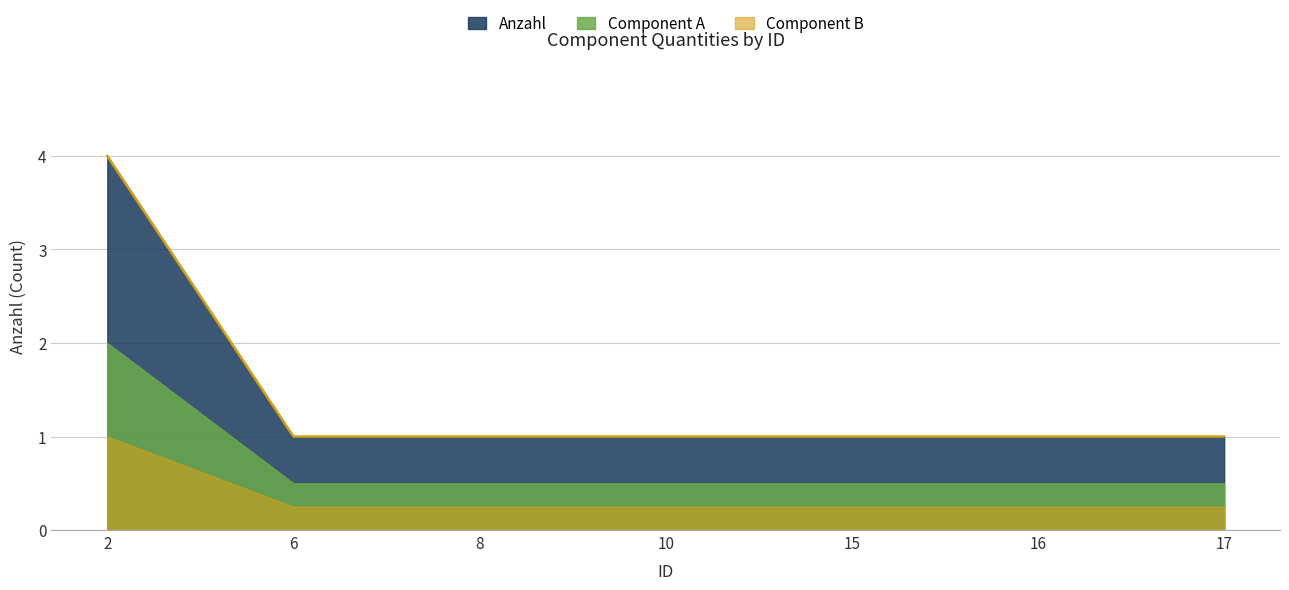

Rank the categories by value from lowest to highest.

6, 8, 10, 15, 16, 17, 2